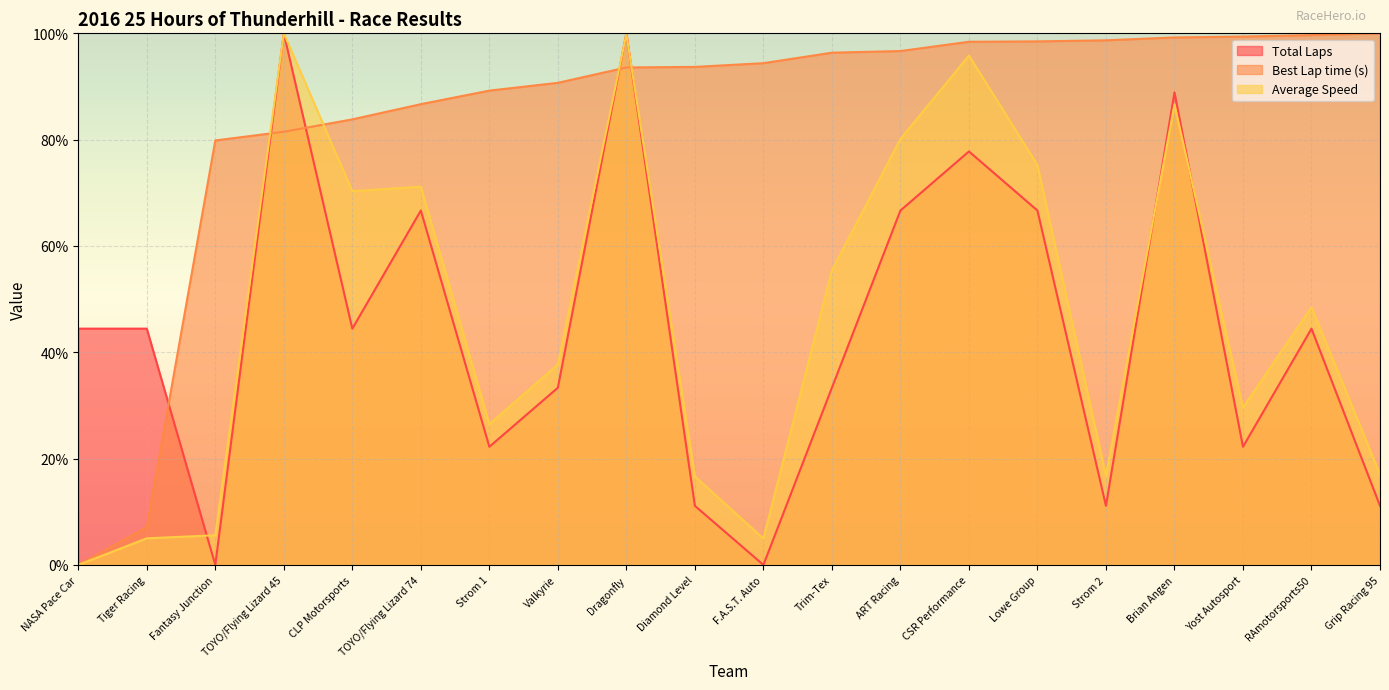

What is the average value of the Average Speed series?

47.1